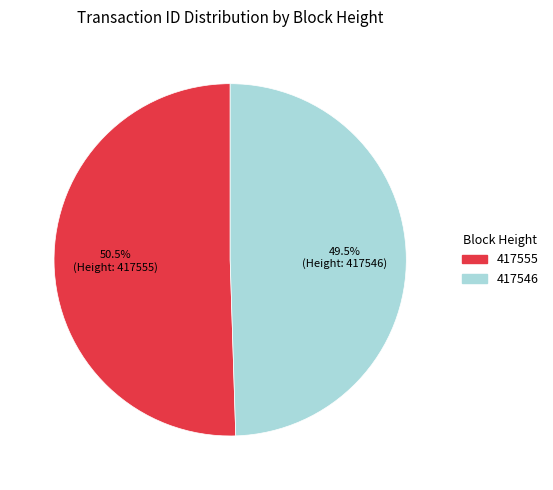

How many slices are in this pie chart?

2